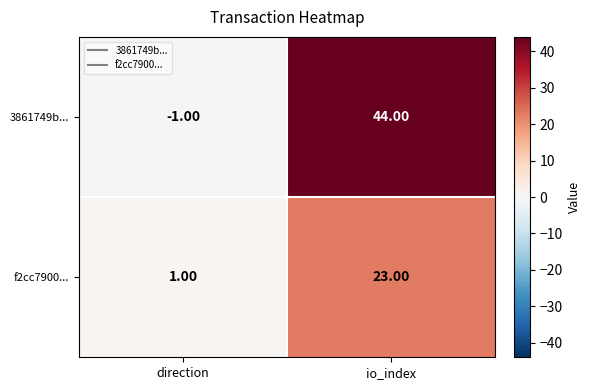

What is the average value of the f2cc7900... series?

12